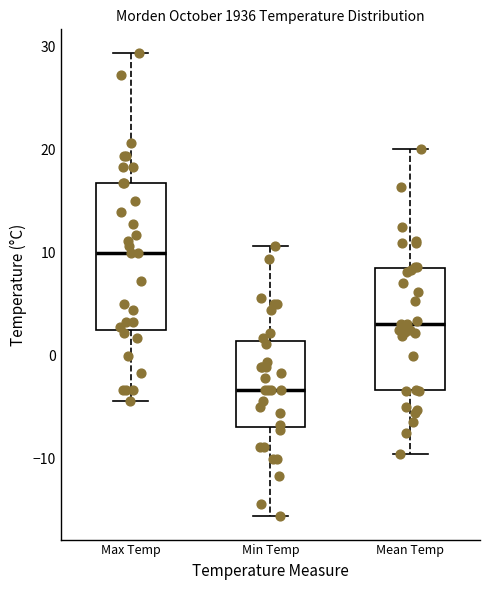

Where does the upper whisker of the box for Mean Temp end on the y-axis? The values are not printed on the chart, so give them approximately, as read against the axis.

20